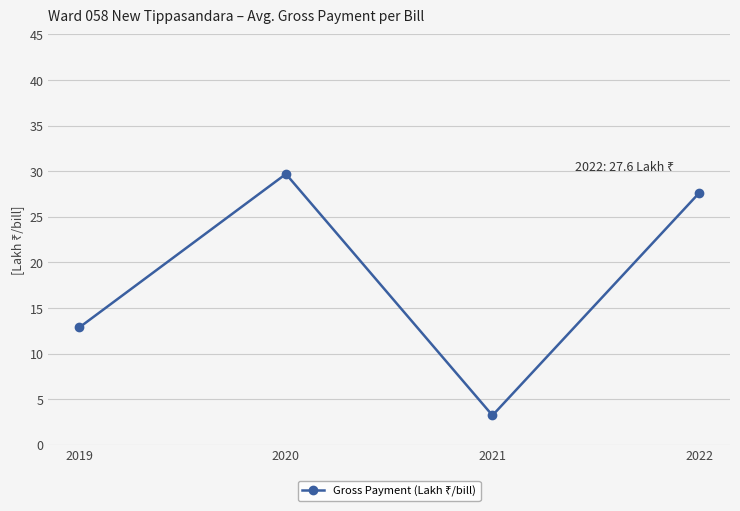

At which label is the value closest to 16?

2019